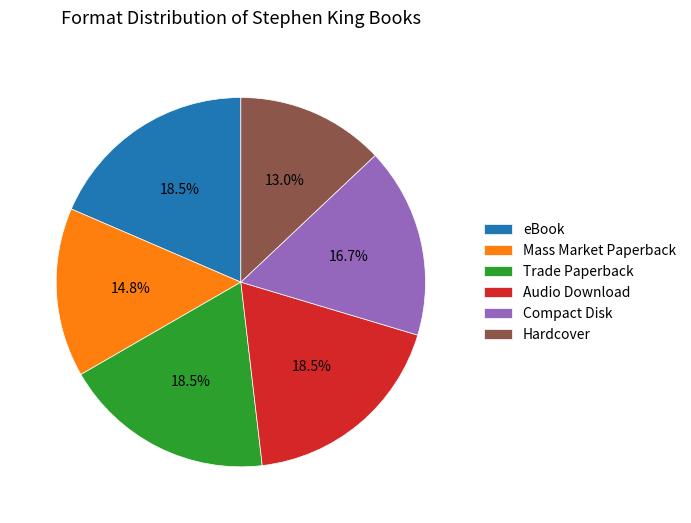

Which slice is the smallest?

Hardcover